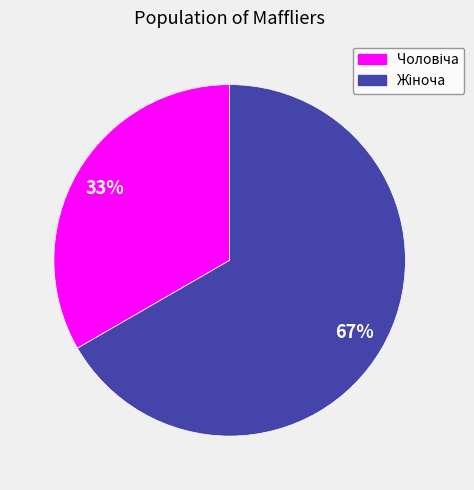

Does any single category account for the majority?

Yes